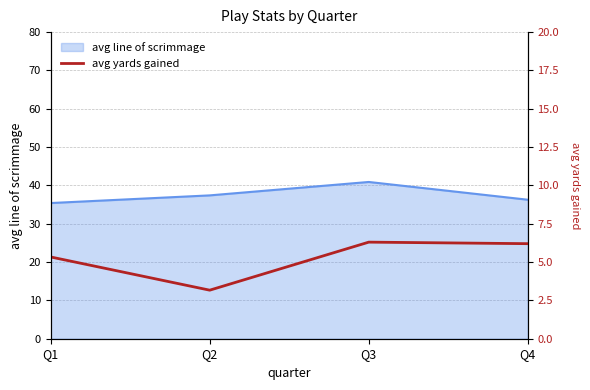

How many values are below 6?

2